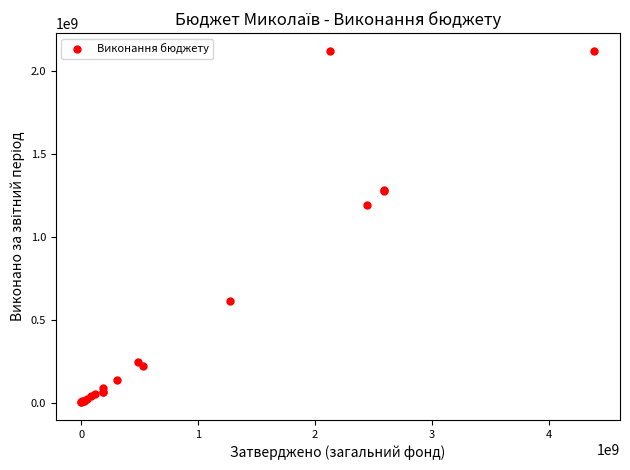

What Y value in the scatter plot is closest to 1064483018?

1194581324.5